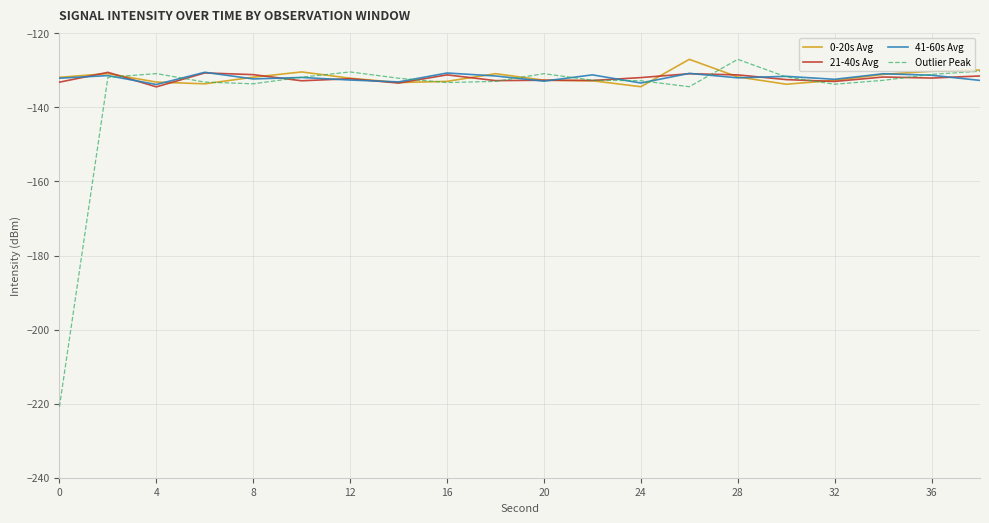

What are all the series names shown in the legend?

0-20s Avg, 21-40s Avg, 41-60s Avg, Outlier Peak